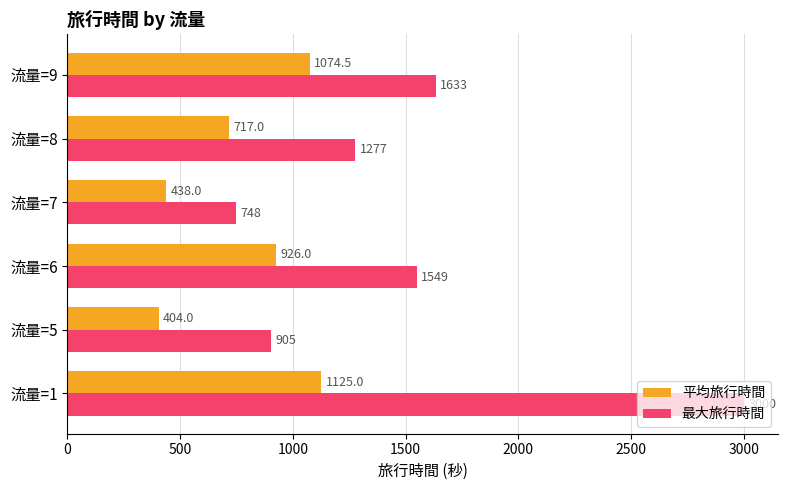

What are all the series names shown in the legend?

平均旅行時間, 最大旅行時間